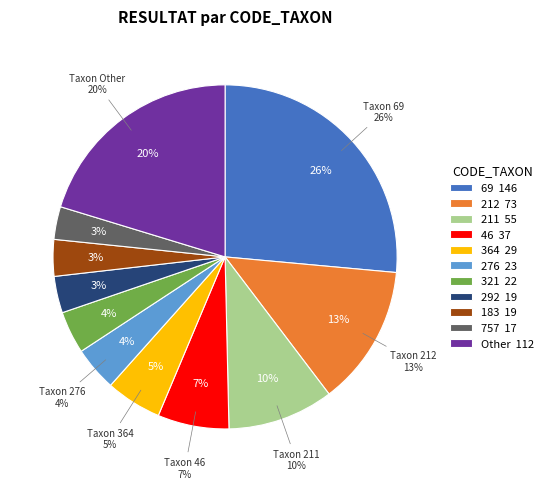

What percentage is NOT represented by 292?

96.6%